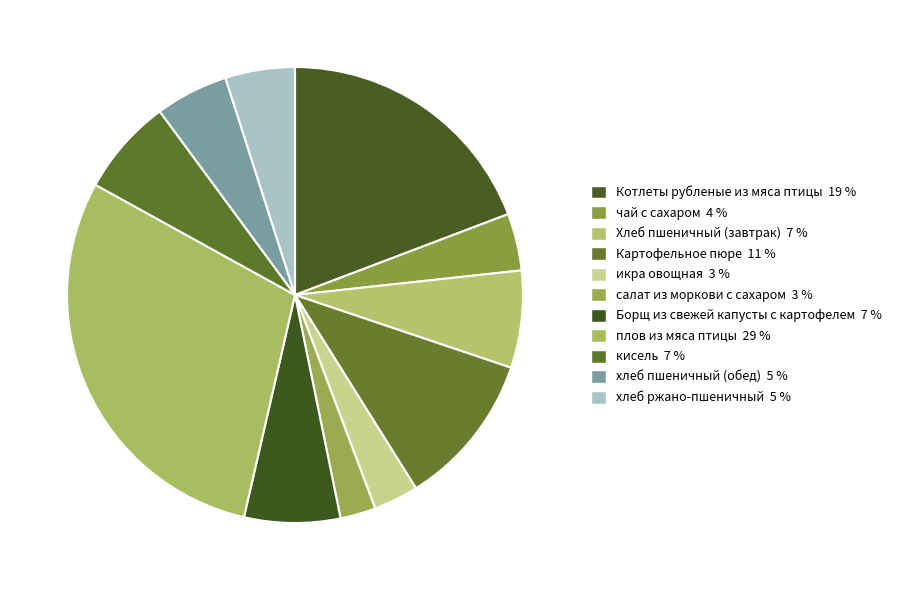

Which category has the biggest portion of the pie?

плов из мяса птицы